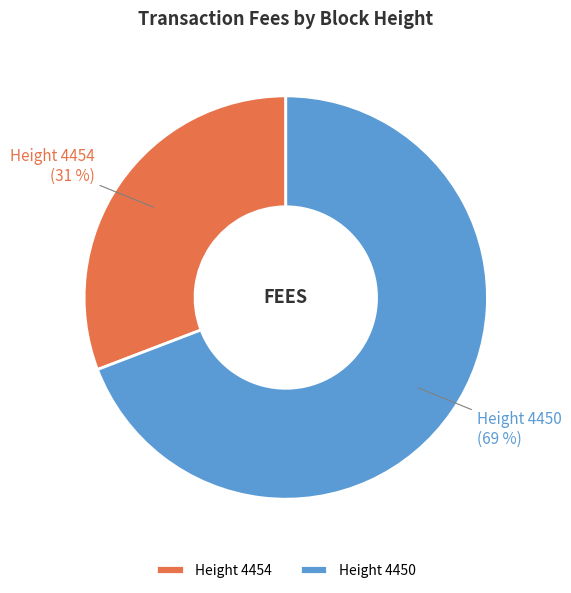

How many segments does this pie chart have?

2